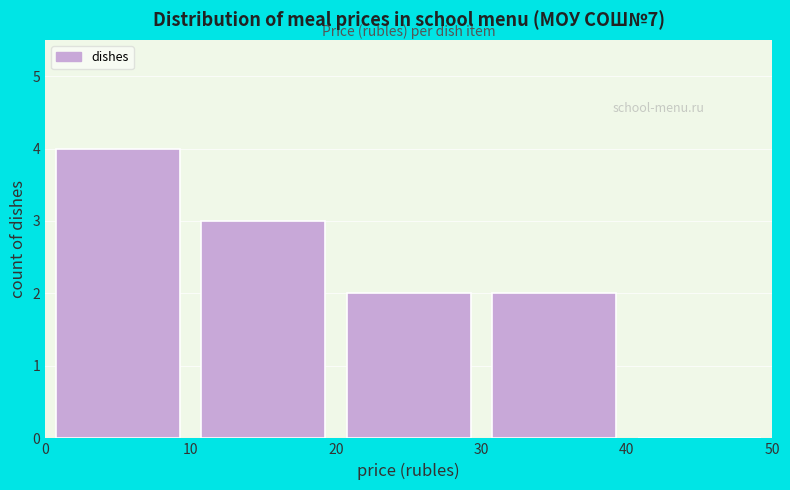

Reading left to right, list every bar in this chart as the range it spans on the x-axis followed by its height. The values are not printed on the chart, so give them approximately, as read against the axis.

0 to 10: 4
10 to 20: 3
20 to 30: 2
30 to 40: 2
40 to 50: 0